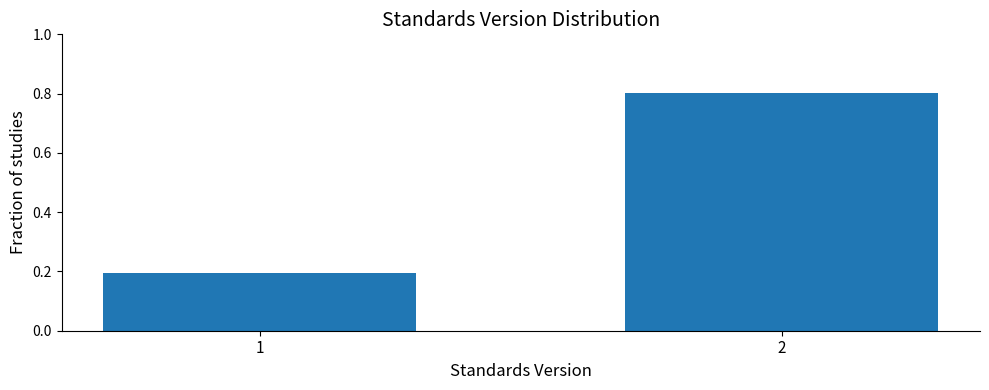

Reading left to right, list all the values displayed in this chart.

0.2	0.8